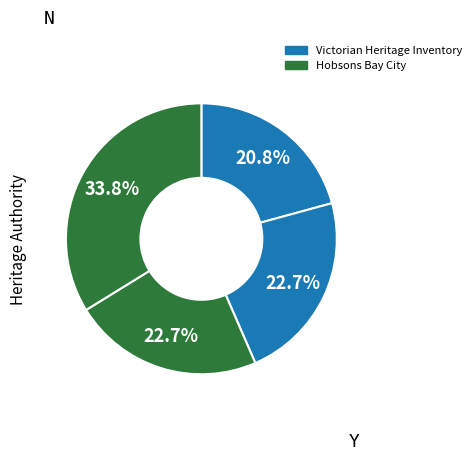

How many segments does this pie chart have?

4